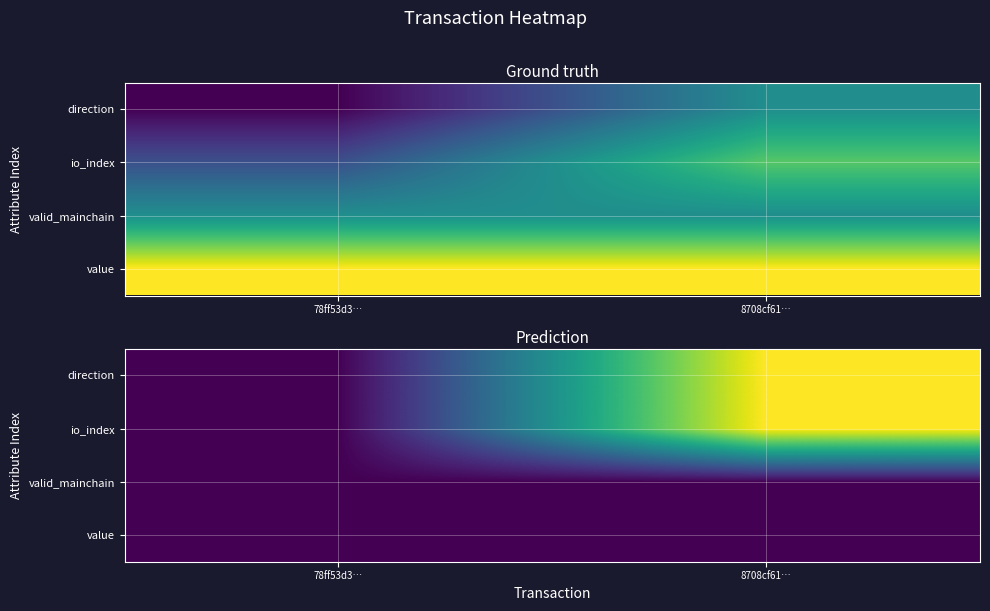

Where is direction nearest to the value 0?

78ff53d3…